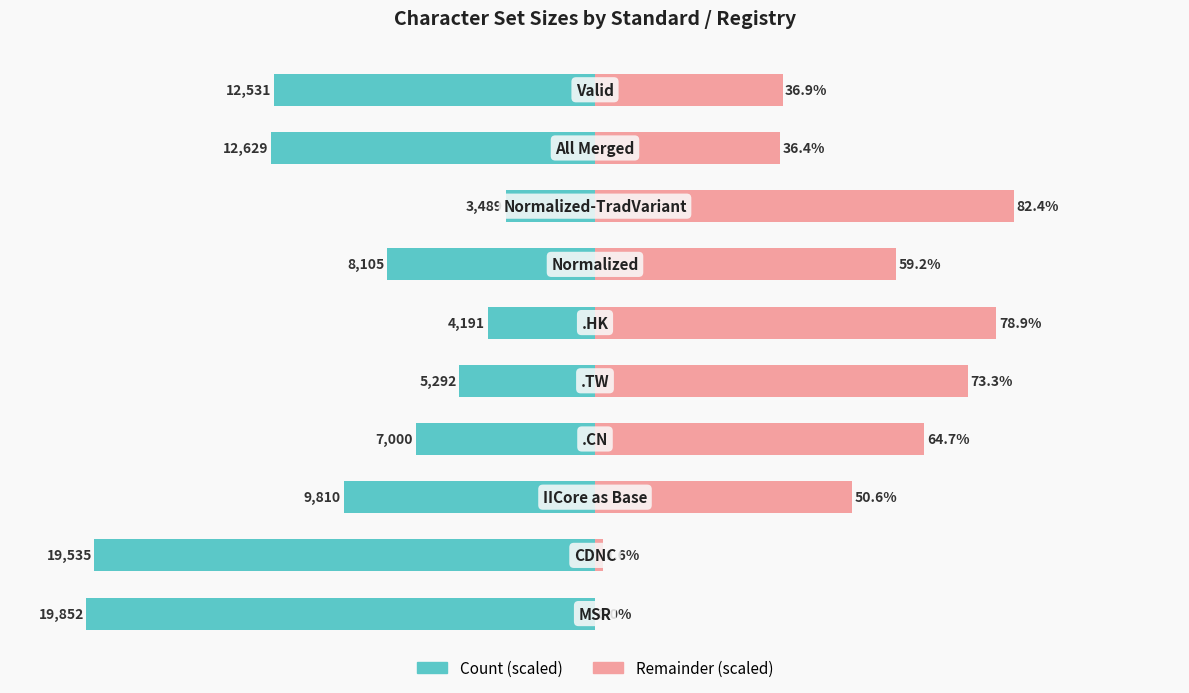

Rank the series by their average value, from highest to lowest.

Remainder (scaled), Count (scaled)